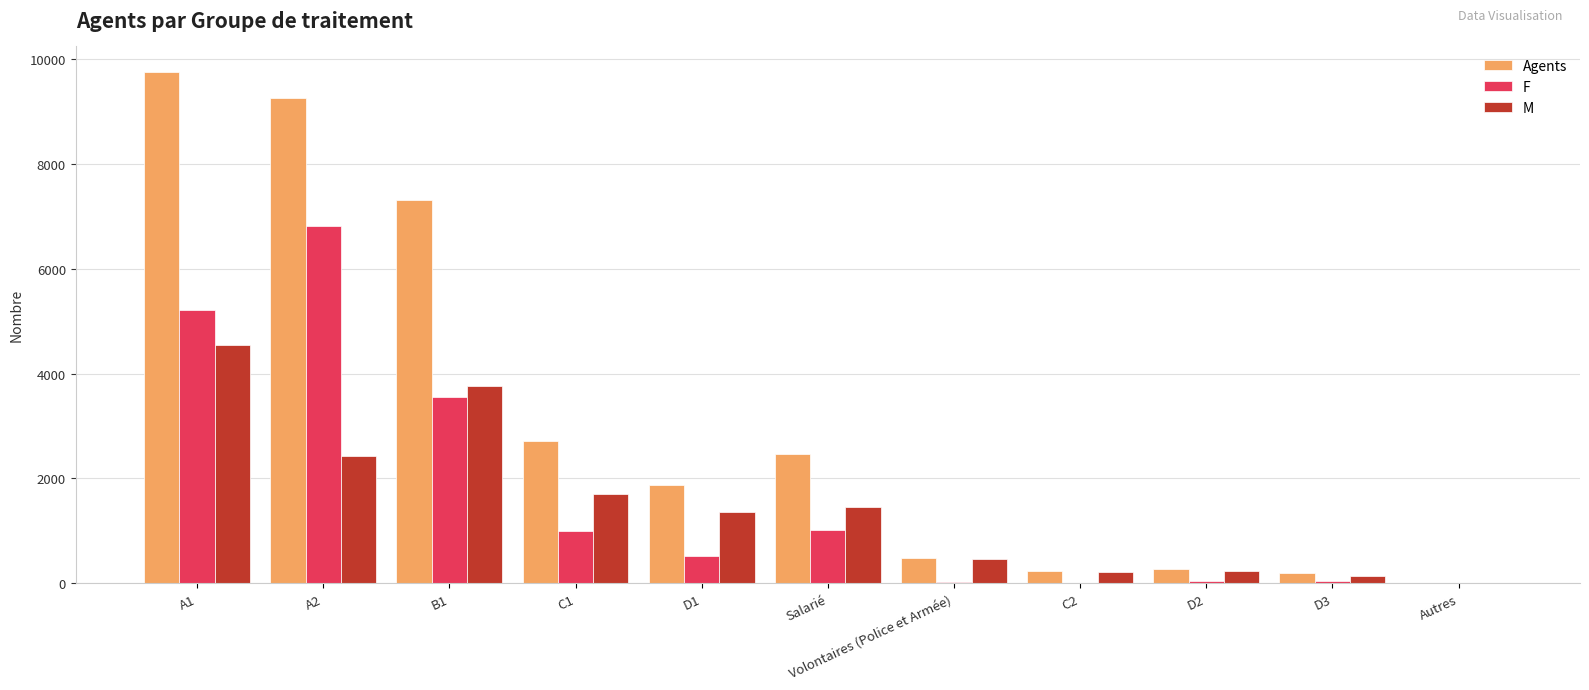

What is the maximum value shown in the chart?

9753